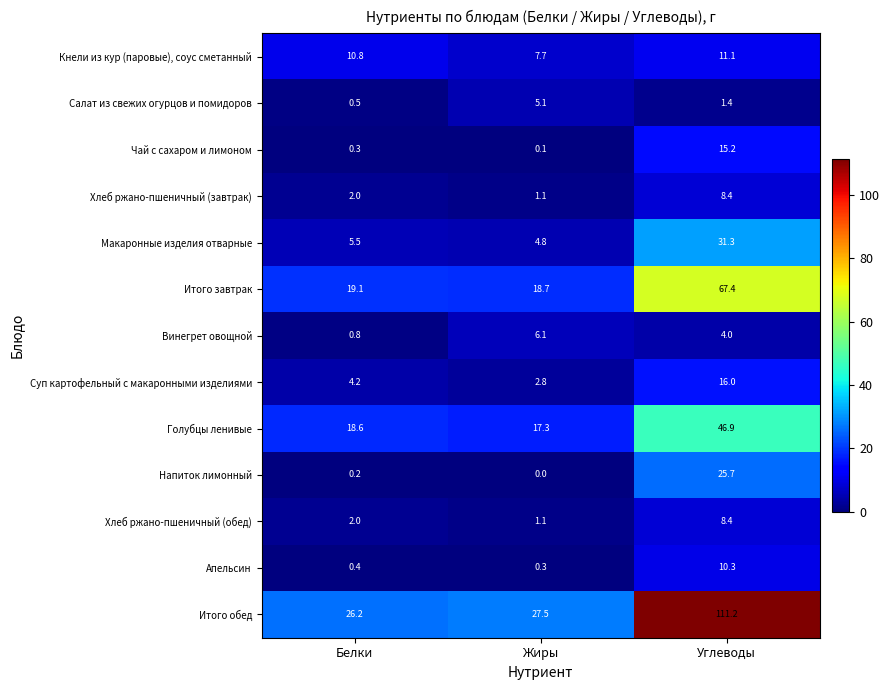

Is it true that Голубцы ленивые equals 46.9 at Углеводы?

True